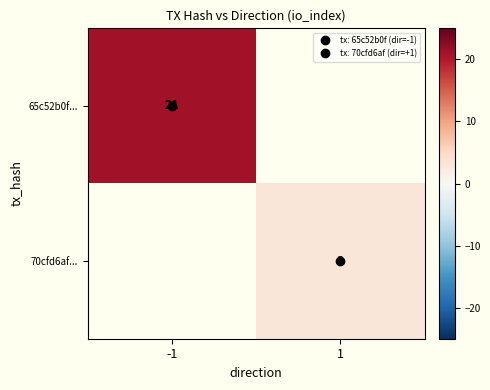

List the labels in order of 65c52b0f... value, largest first.

-1, 1